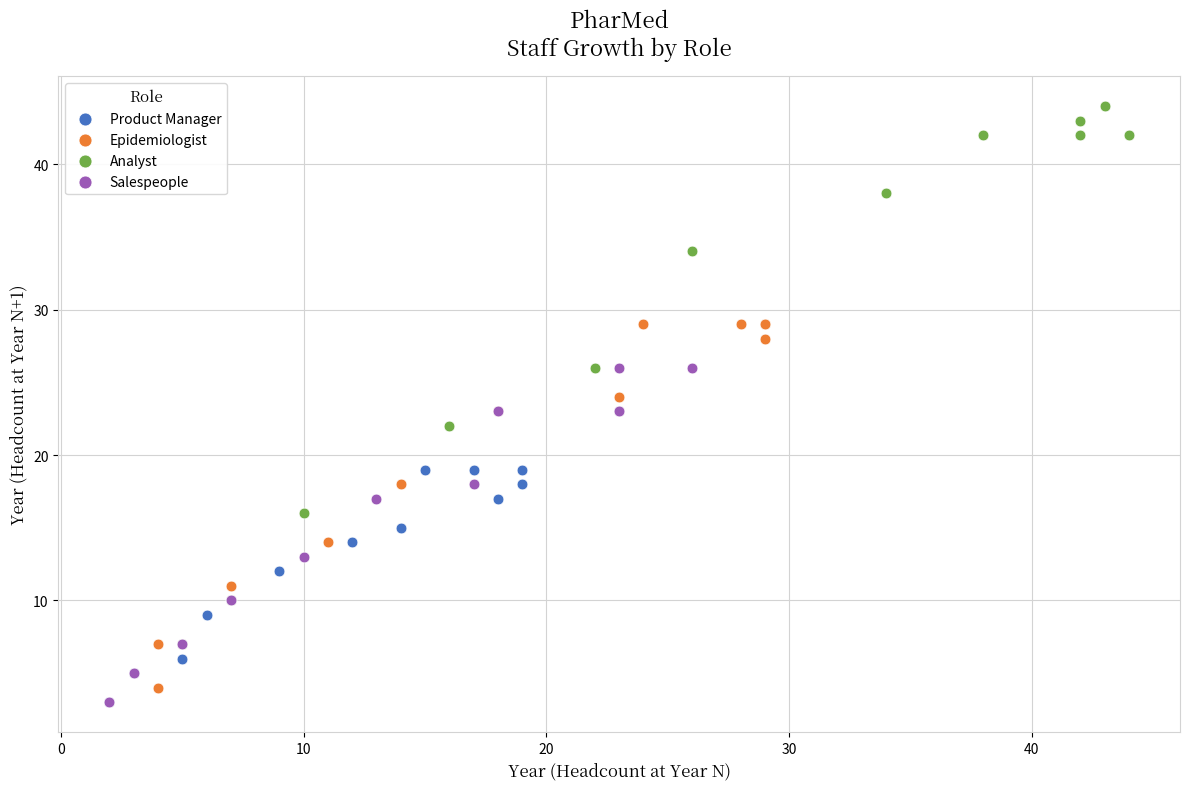

Which series has the widest spread of Y values?

Analyst